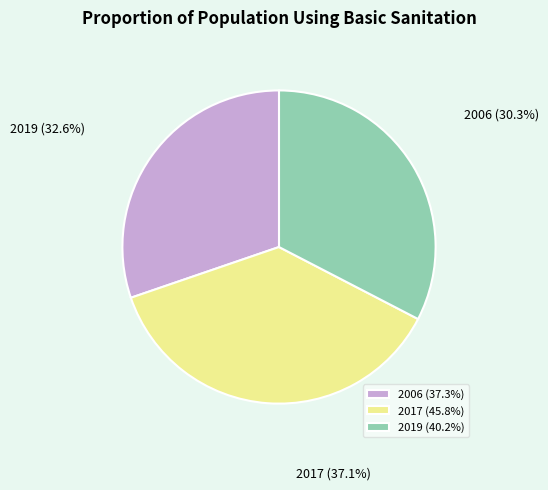

Is there any slice that represents more than half of the pie?

No